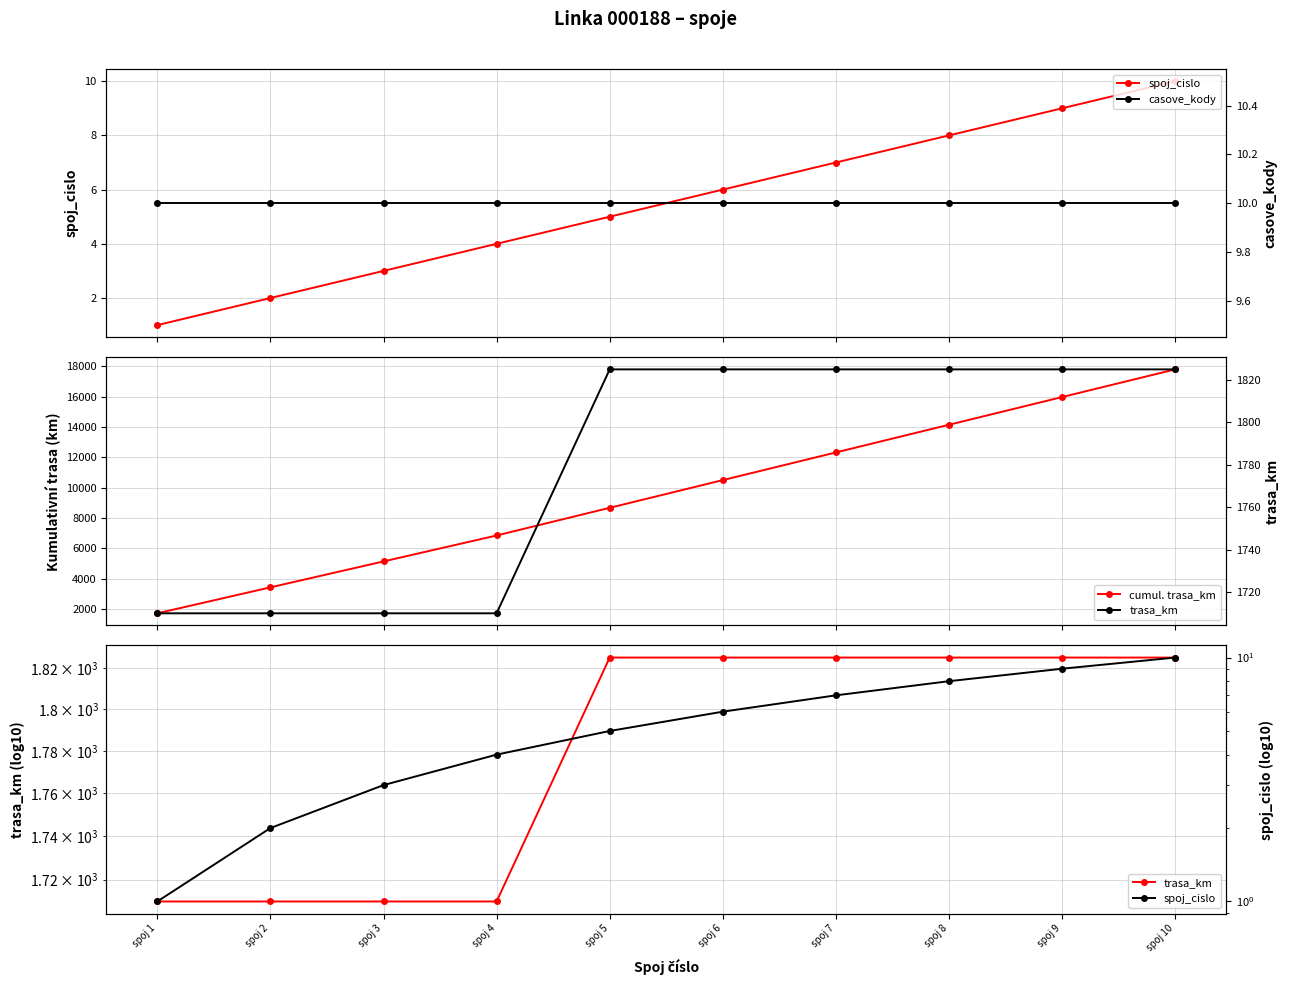

The value of trasa_km (log) at spoj 6 is 1825. True or false?

True